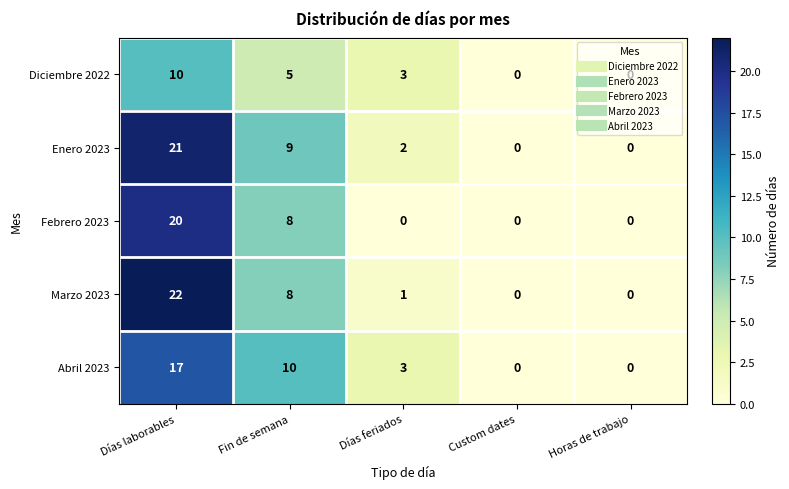

What is the sum of all Enero 2023 values?

32